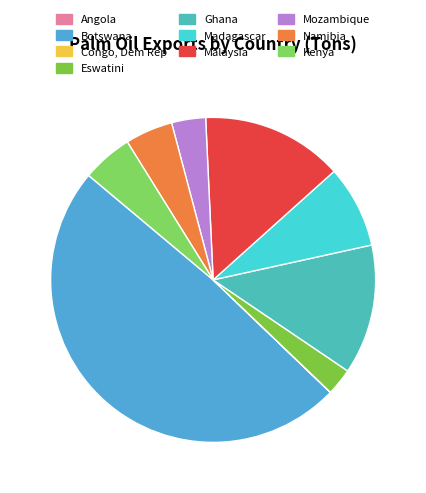

How many segments does this pie chart have?

10